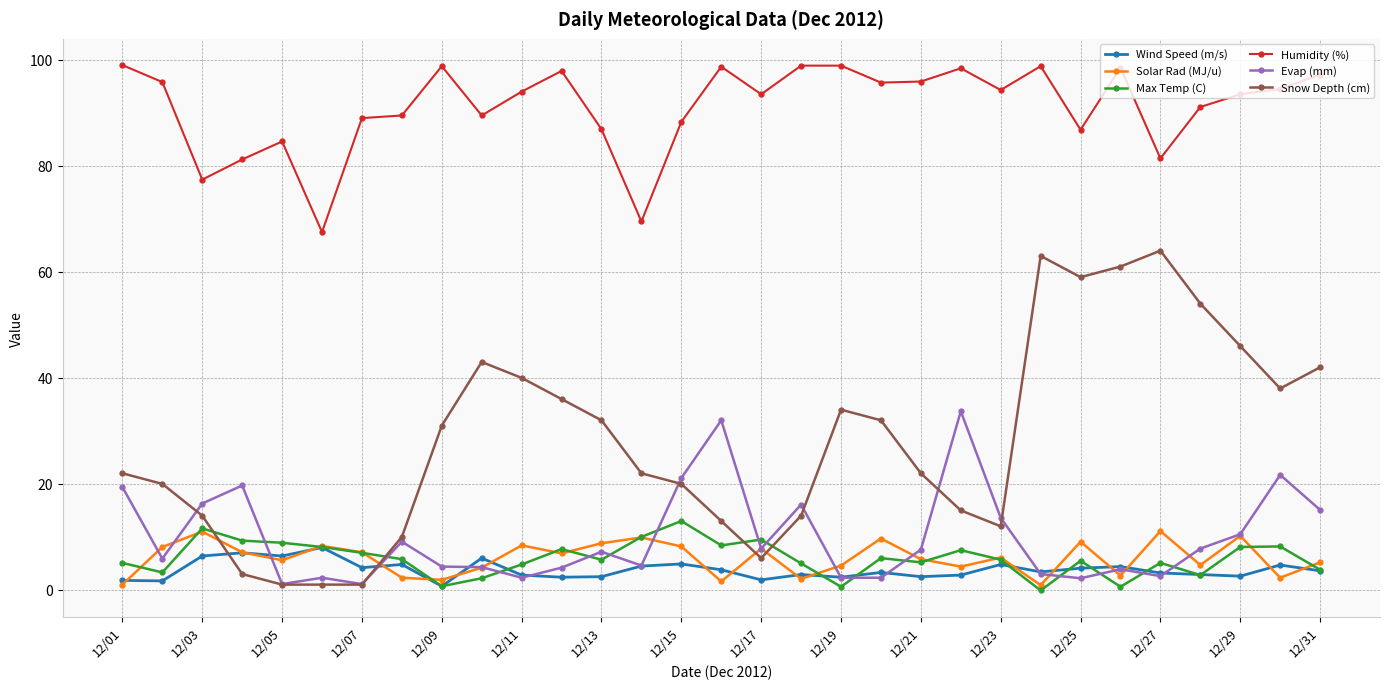

Which series has the widest spread of values?

Snow Depth (cm)